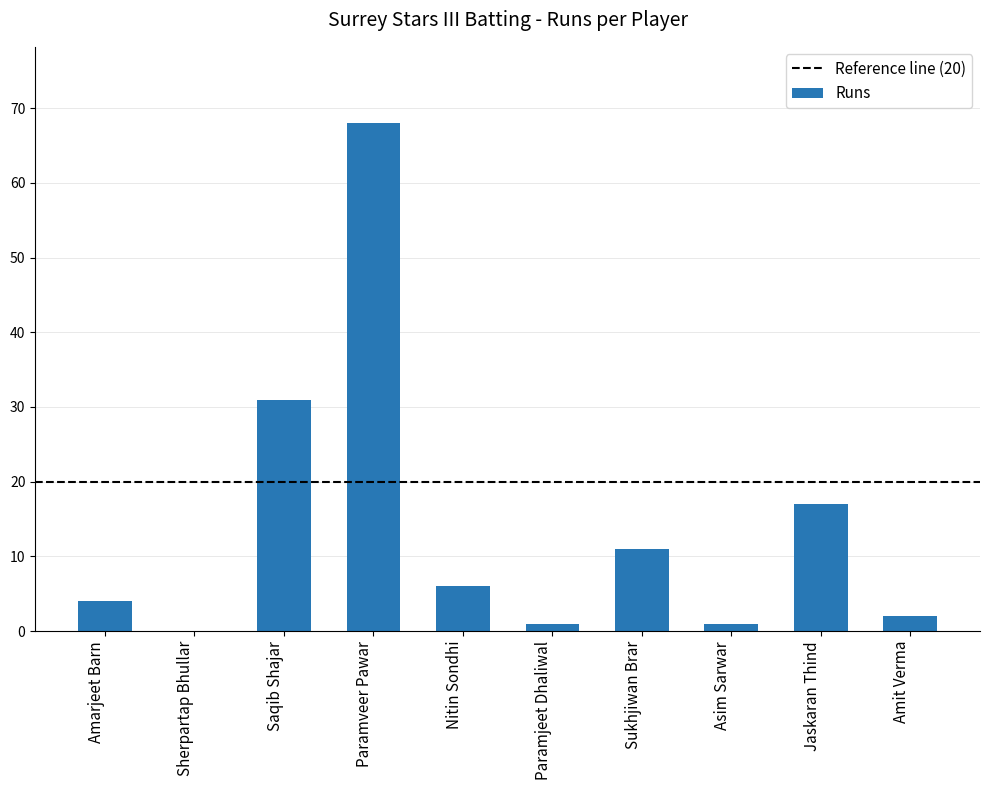

True or false: the data shows 3 at Nitin Sondhi.

False